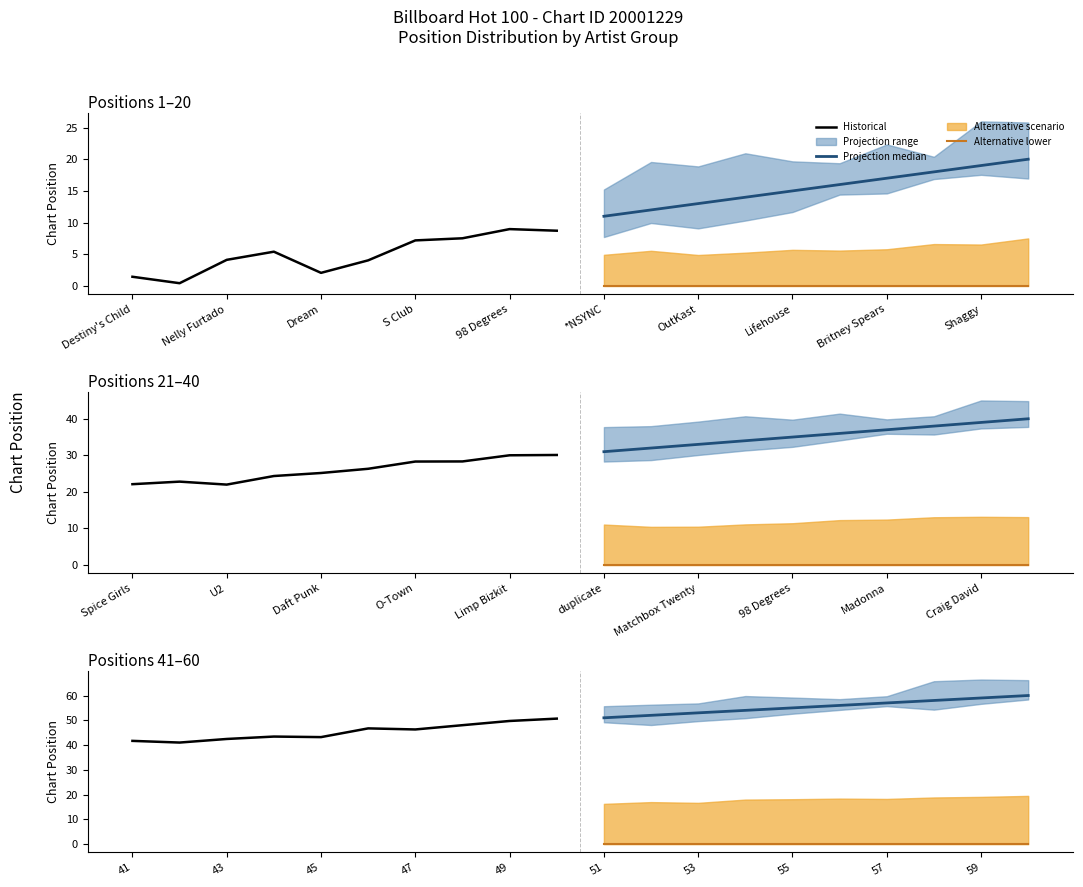

List the series in order of their overall mean, highest first.

Projection median, Historical, Alternative lower